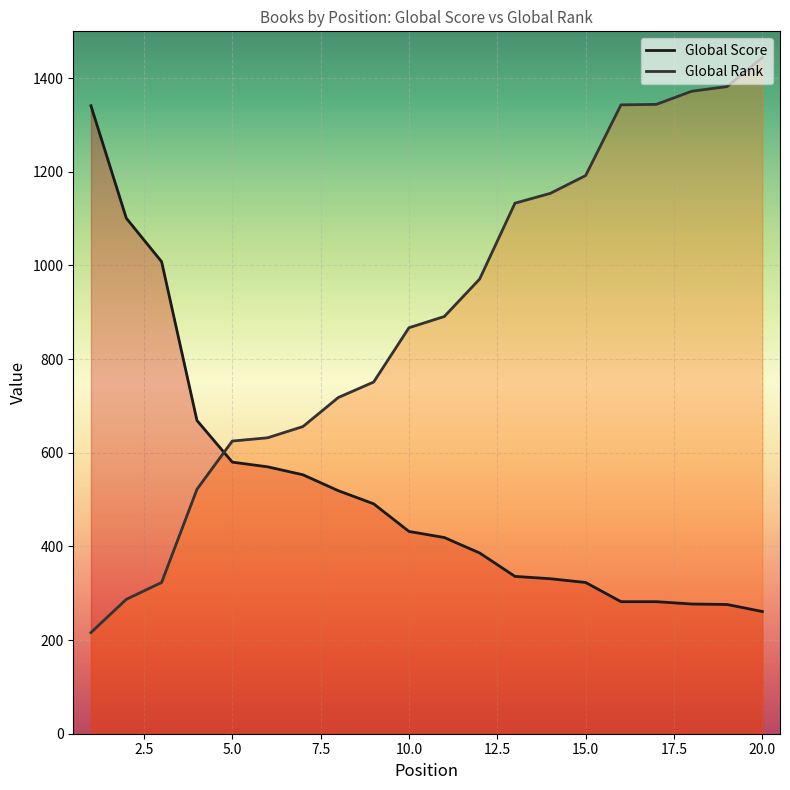

True or false: Global Score and Global Rank intersect in this chart.

True